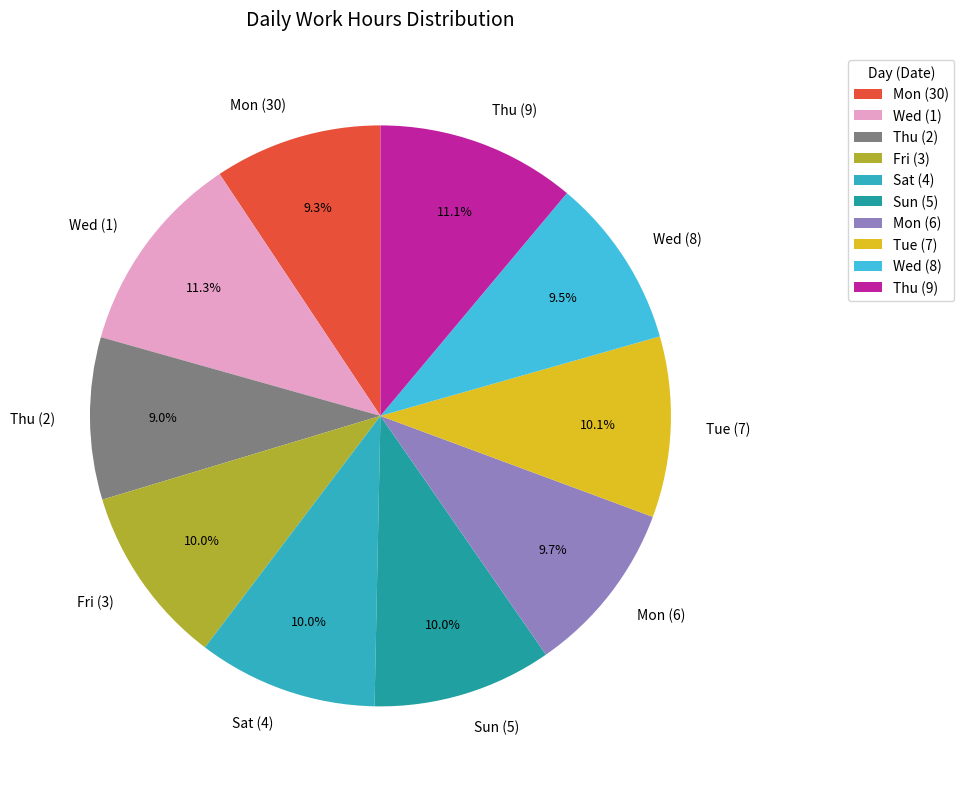

What portion of the pie excludes Sun (5)?

90.0%